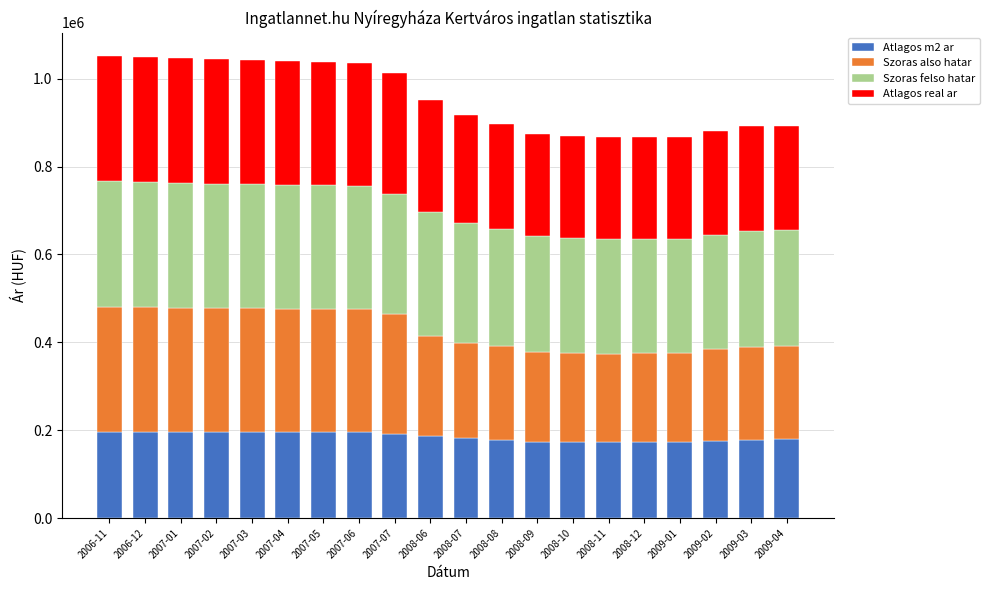

What is the minimum value for Atlagos m2 ar?

172124